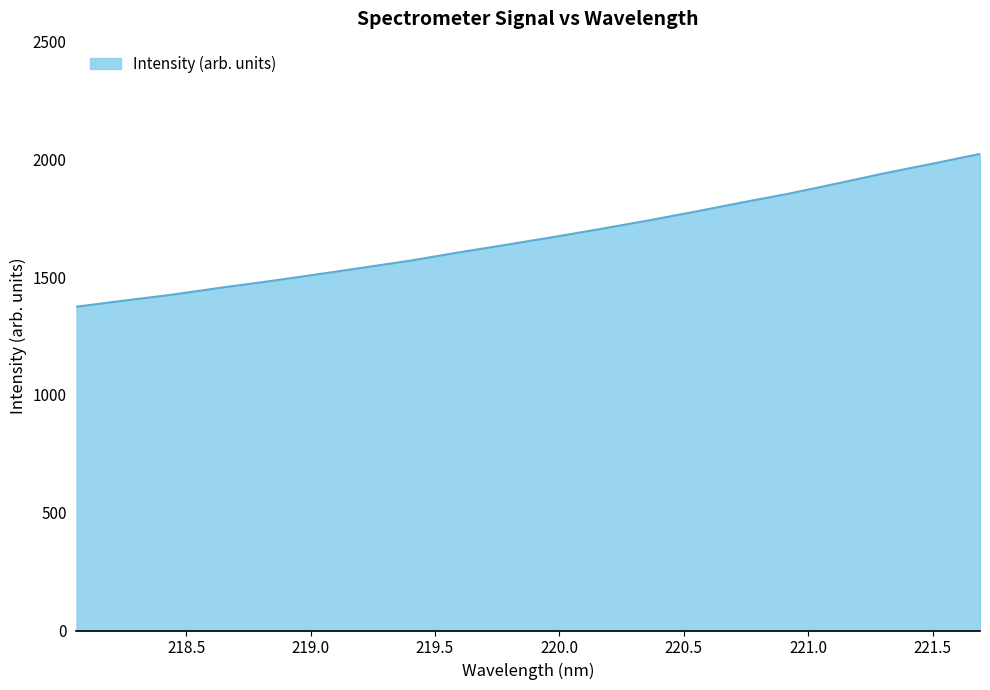

What is the difference between the maximum and minimum values?

648.5